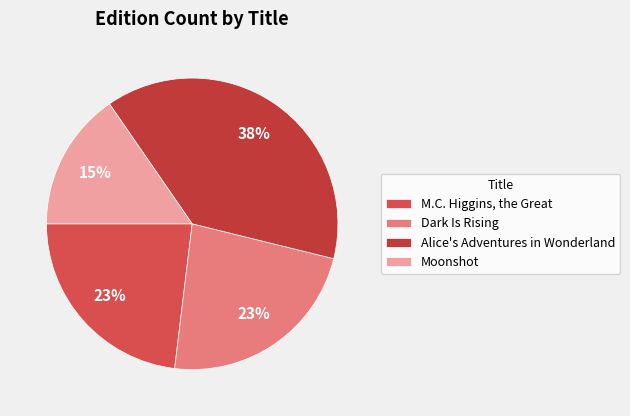

The Dark Is Rising slice represents 11% of the pie. True or false?

False